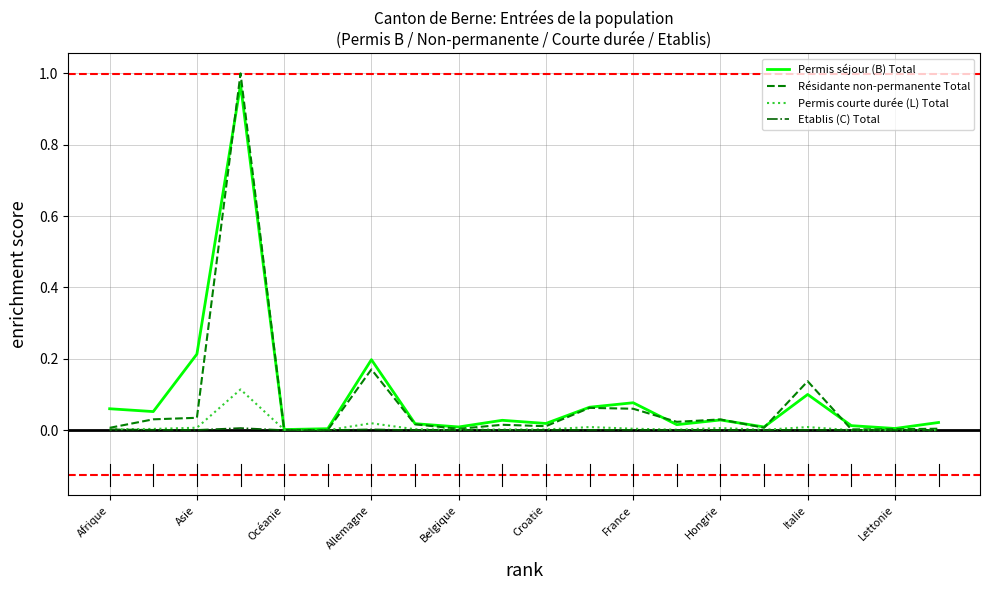

Is this an area chart (filled region under the line)?

No